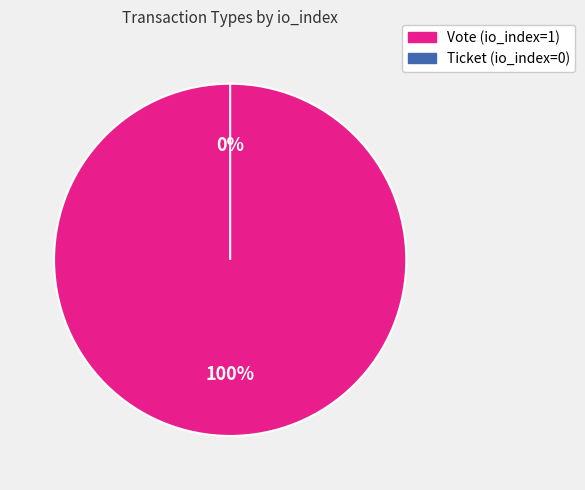

Which category has the biggest portion of the pie?

Vote (io_index=1)